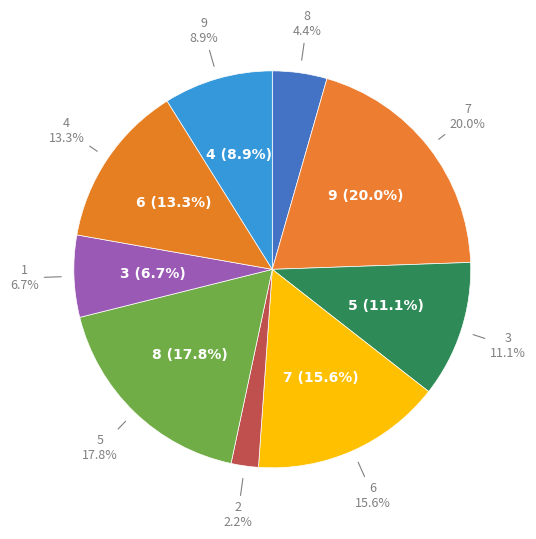

What percentage is the 9 slice, to the nearest percent?

9%